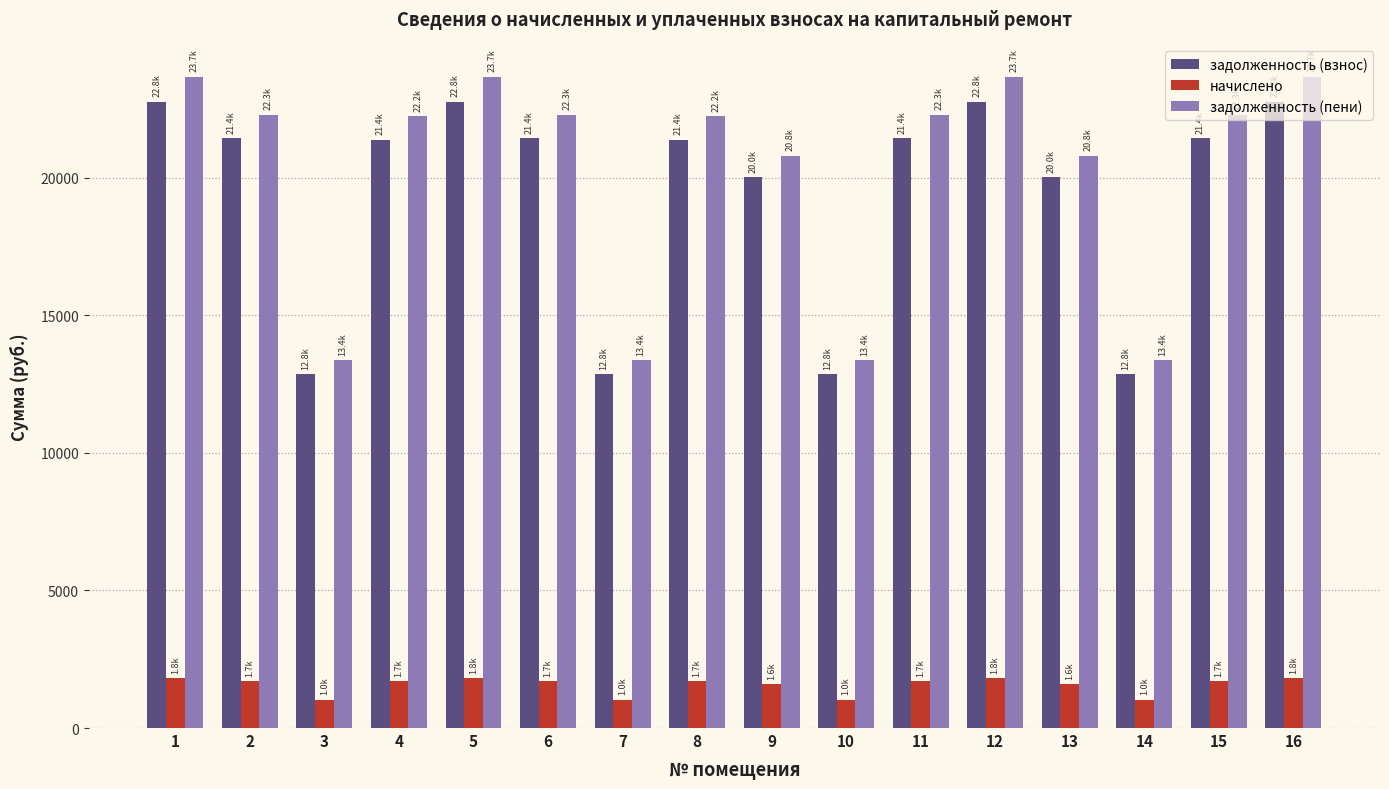

Which series has the widest spread of values?

задолженность (пени)